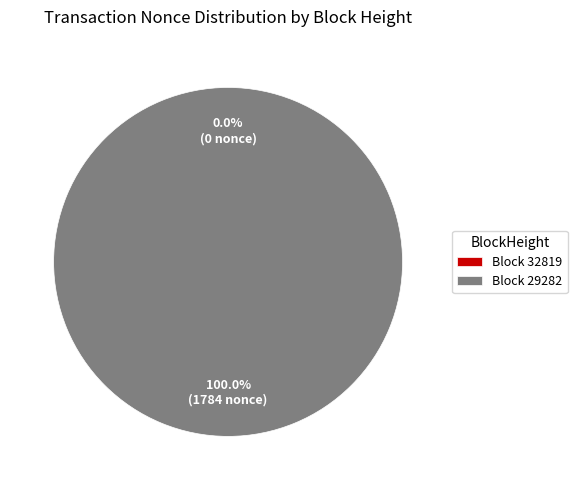

How many segments does this pie chart have?

2